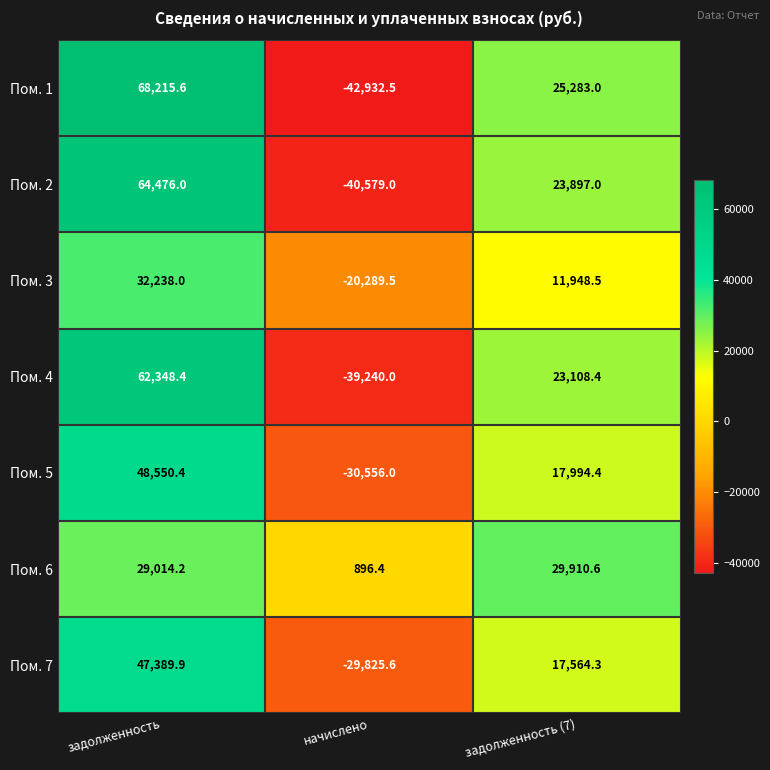

Reading left to right, what are all the values shown in this chart?

Пом. 1: 68215.6	-42932.5	25283.0
Пом. 2: 64476.0	-40579.0	23897.0
Пом. 3: 32238.0	-20289.5	11948.5
Пом. 4: 62348.4	-39240.0	23108.4
Пом. 5: 48550.4	-30556.0	17994.4
Пом. 6: 29014.2	896.4	29910.6
Пом. 7: 47389.9	-29825.6	17564.3